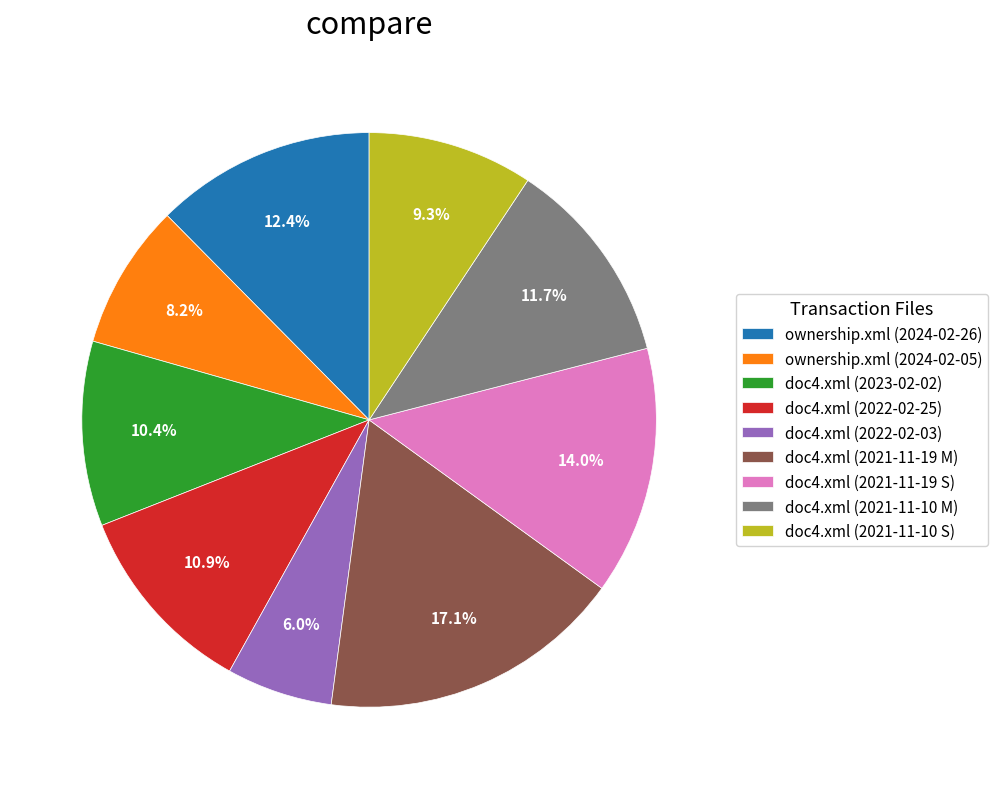

What is the largest slice in the pie chart?

doc4.xml (2021-11-19 M)